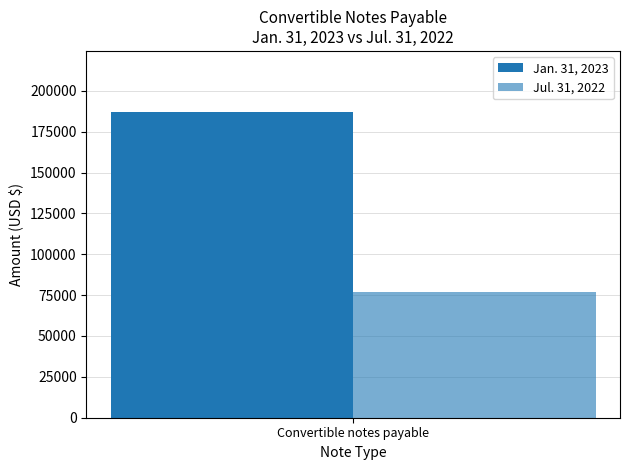

How many bars are there in total?

2